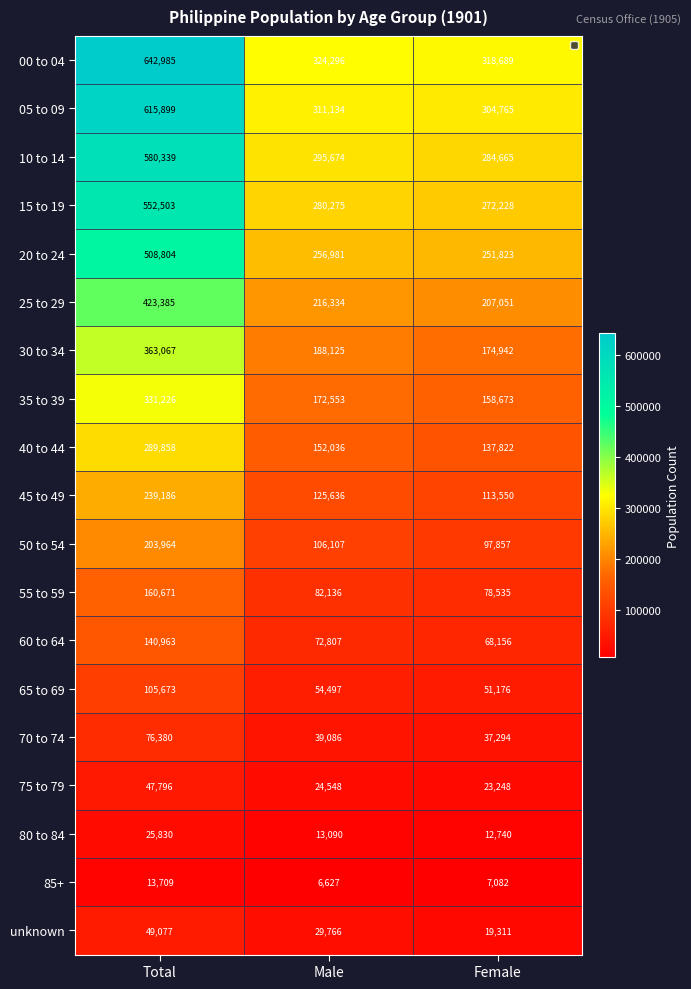

What is the approximate value of 05 to 09 at Male, to the nearest 10?

311130